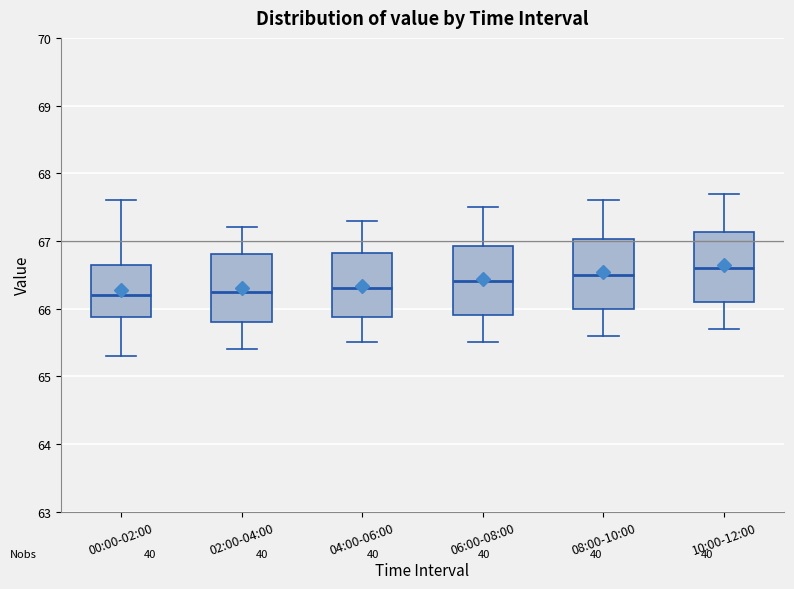

Reading left to right, read every box against the y-axis: the position of its median line, the range the box covers, and the ends of its whiskers. The values are not printed on the chart, so give them approximately, as read against the axis.

00:00-02:00: median 66.2, box 65.9 to 66.7, whiskers 65.3 to 67.6
02:00-04:00: median 66.3, box 65.8 to 66.8, whiskers 65.4 to 67.2
04:00-06:00: median 66.3, box 65.9 to 66.8, whiskers 65.5 to 67.3
06:00-08:00: median 66.4, box 65.9 to 66.9, whiskers 65.5 to 67.5
08:00-10:00: median 66.5, box 66.0 to 67.0, whiskers 65.6 to 67.6
10:00-12:00: median 66.6, box 66.1 to 67.1, whiskers 65.7 to 67.7